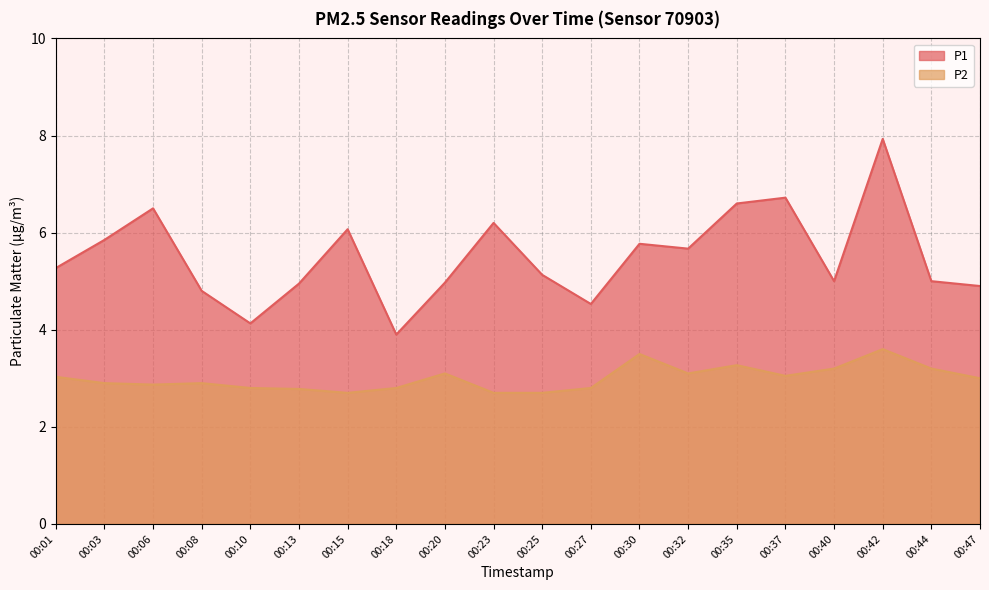

What is the difference between the maximum and minimum values in the P1 series?

4.0